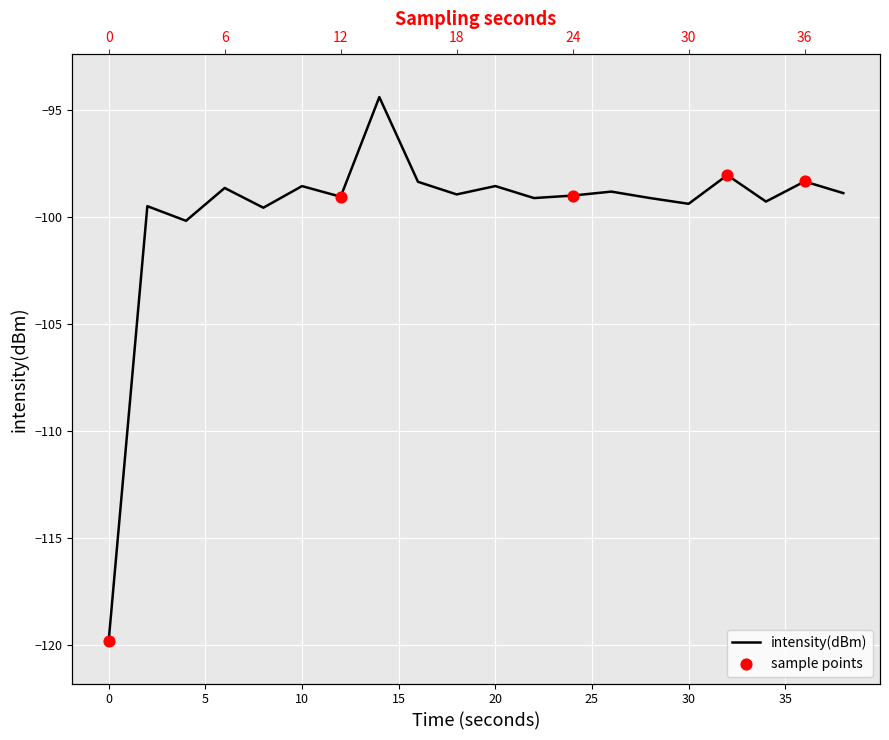

What is the change in value from 0 to 24?

+20.8